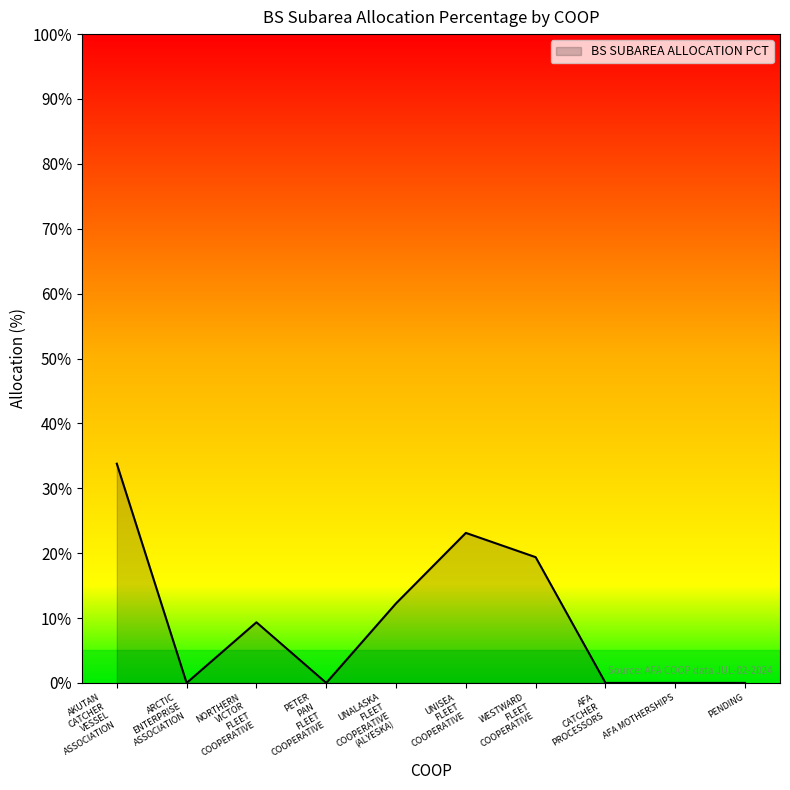

True or false: the data shows -16.3 at AFA MOTHERSHIPS.

False